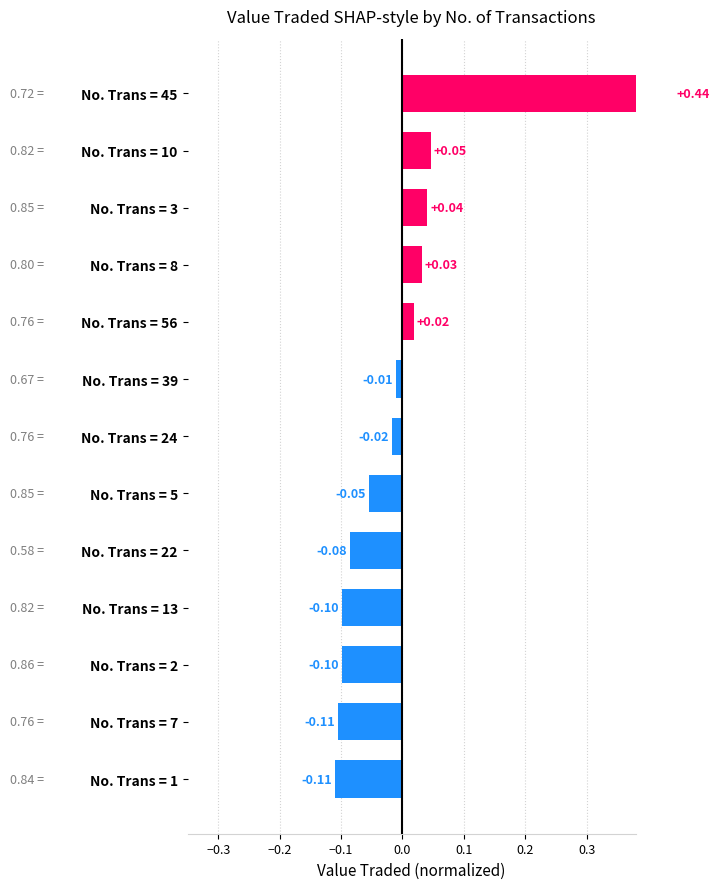

The chart shows a value of 0.7 at No. Trans = 45. True or false?

False